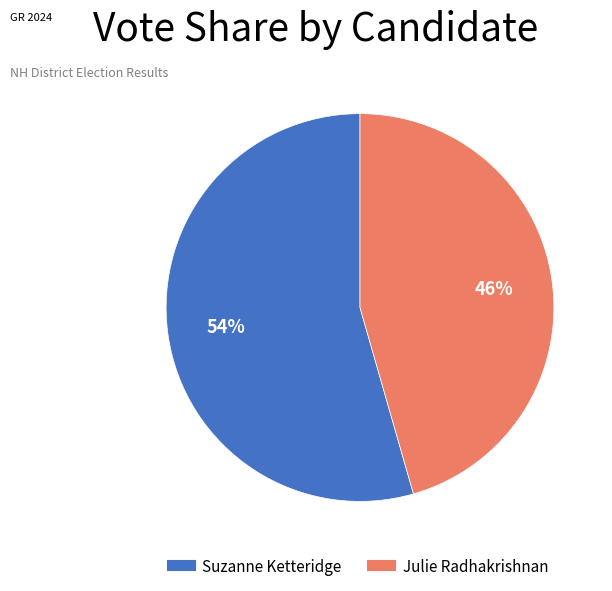

Is there any slice that represents more than half of the pie?

Yes